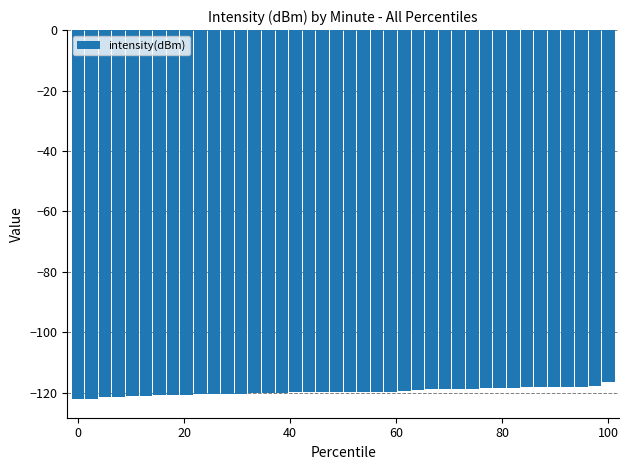

What is the value of the 17th bar from the left?

-119.8